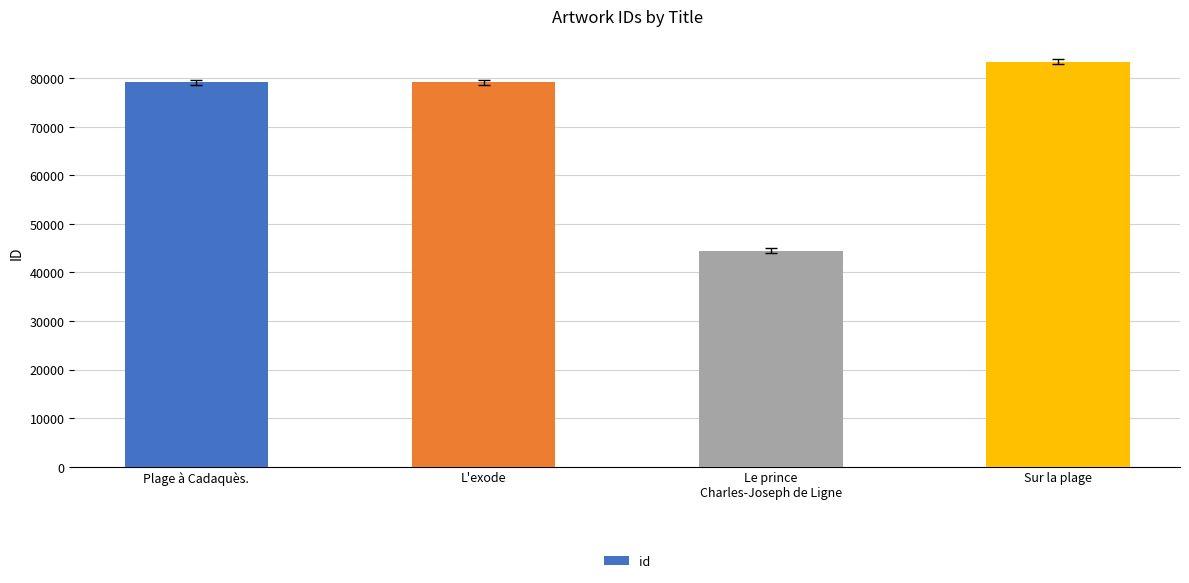

Which has a higher value, Sur la plage or L'exode?

Sur la plage